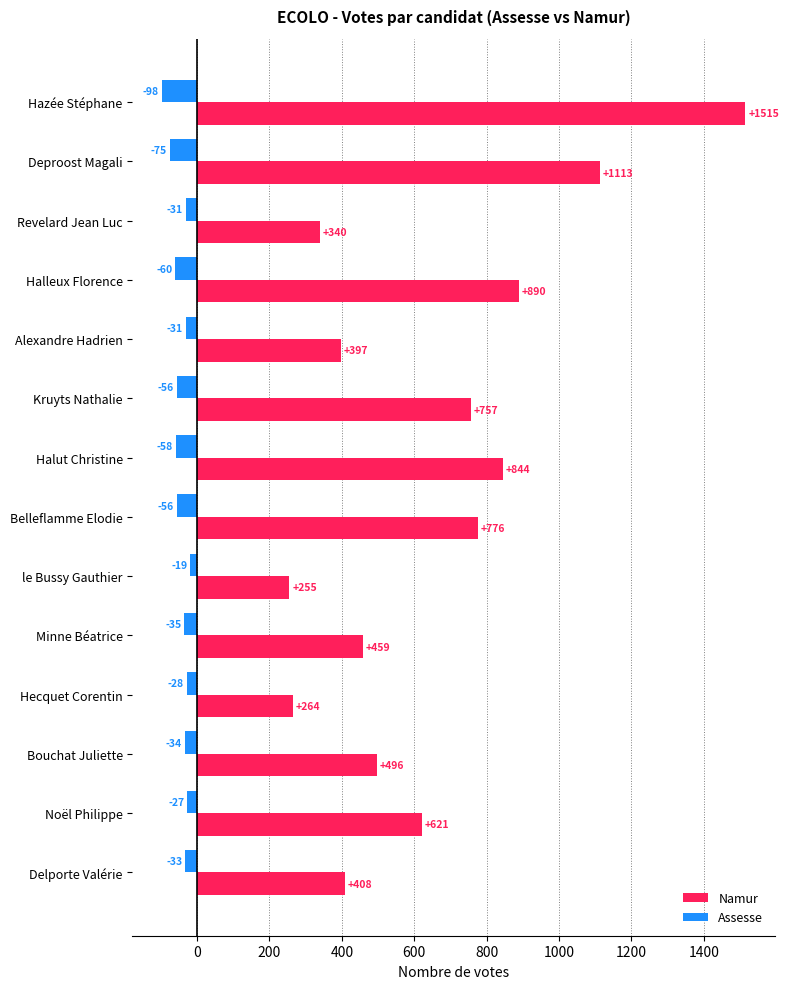

Which series has the widest spread of values?

Namur